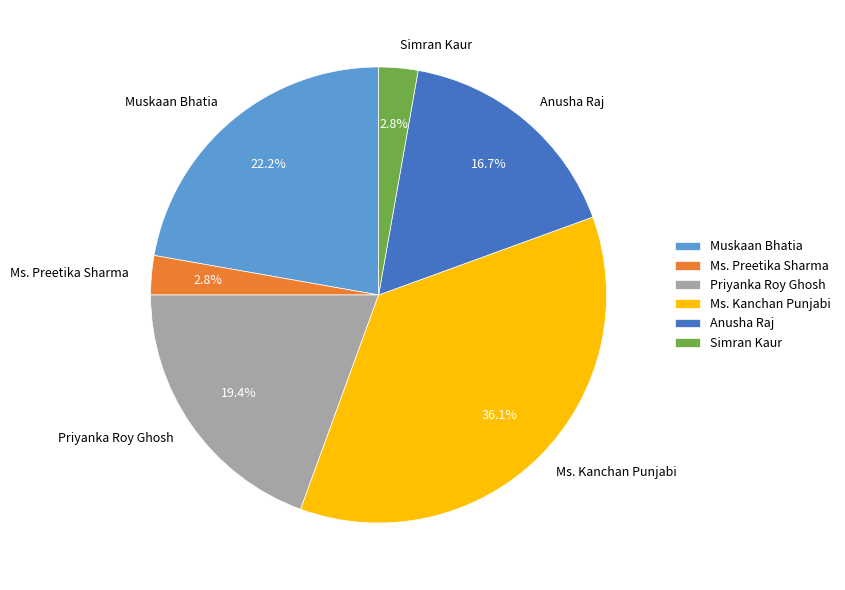

Between Ms. Preetika Sharma and Anusha Raj, which is larger?

Anusha Raj